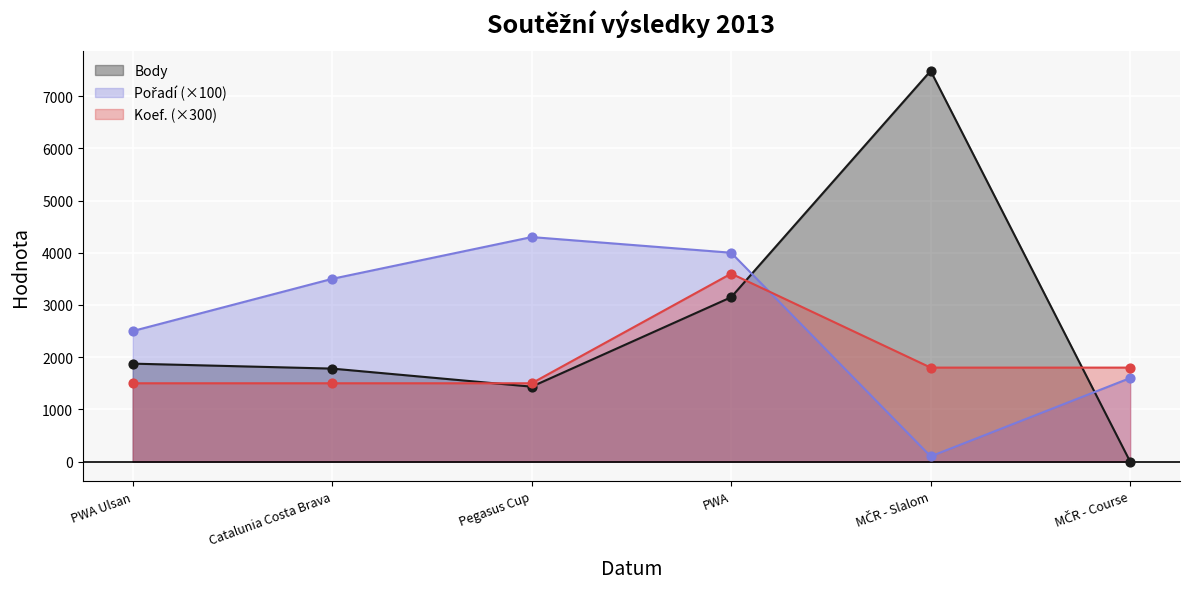

What are all the series names shown in the legend?

Body, Pořadí, Koef.